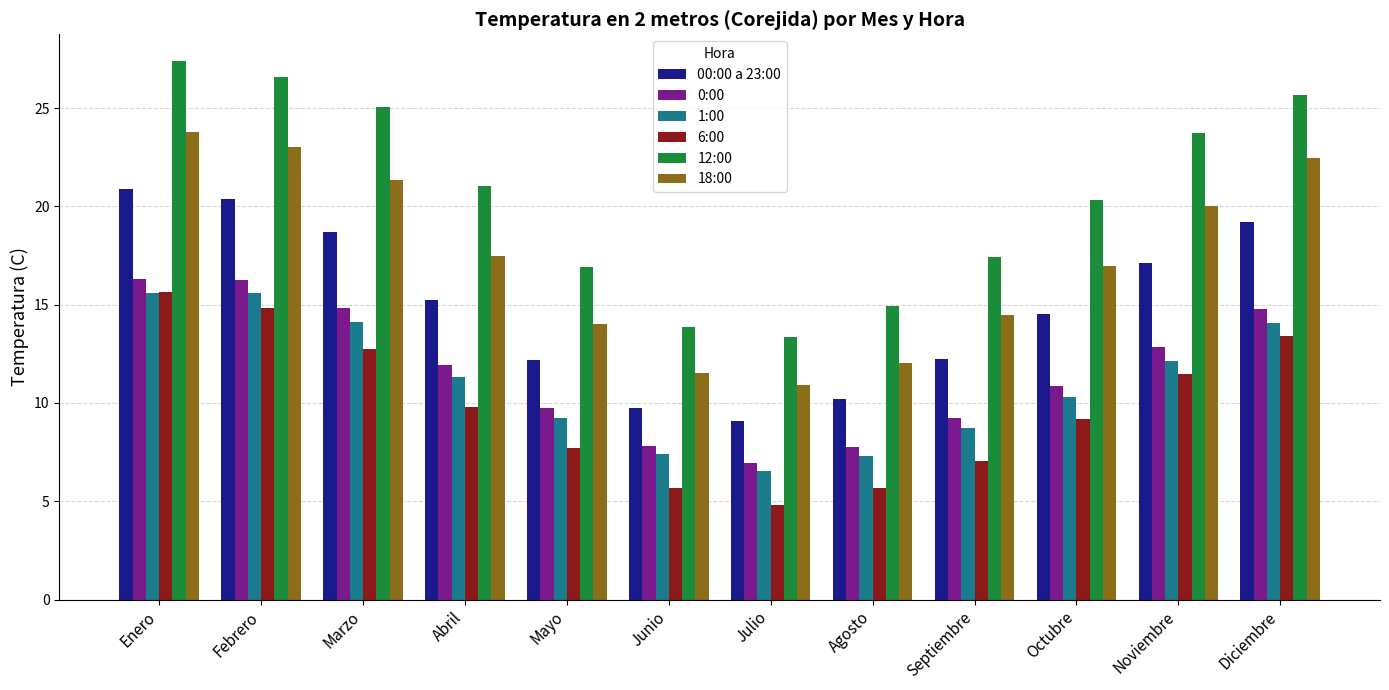

Which series has the largest total across all categories?

12:00